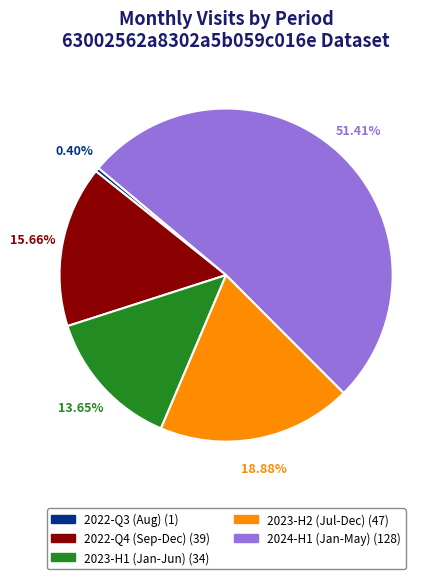

Does any single category account for the majority?

Yes